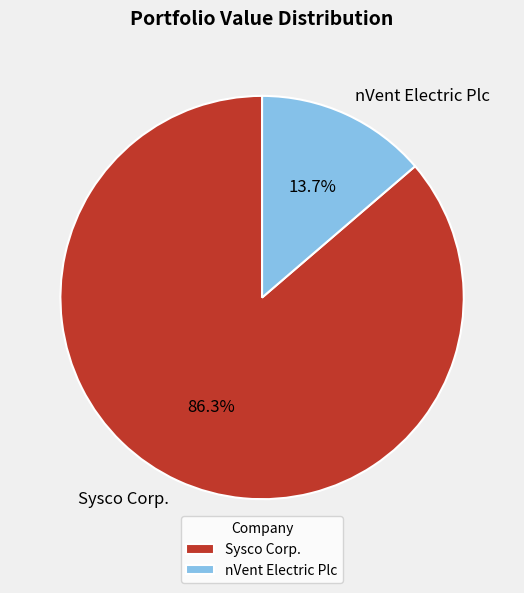

Which slice is the smallest?

nVent Electric Plc